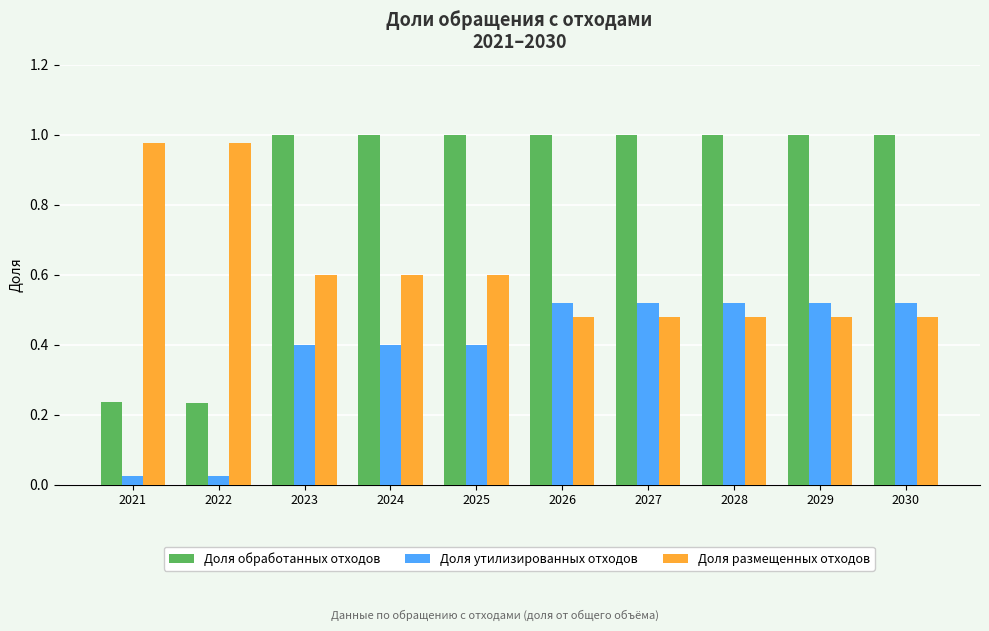

Is the value of Доля утилизированных отходов at 2025 greater than the value of Доля обработанных отходов at 2026?

No